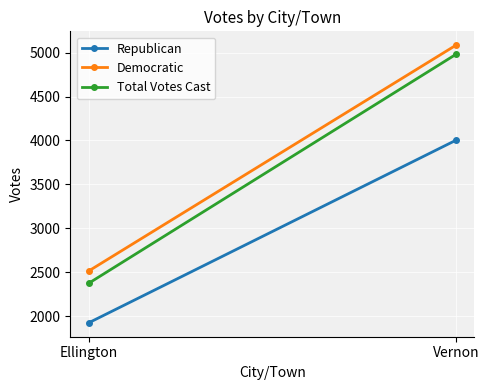

What is the maximum value shown in the chart?

5084